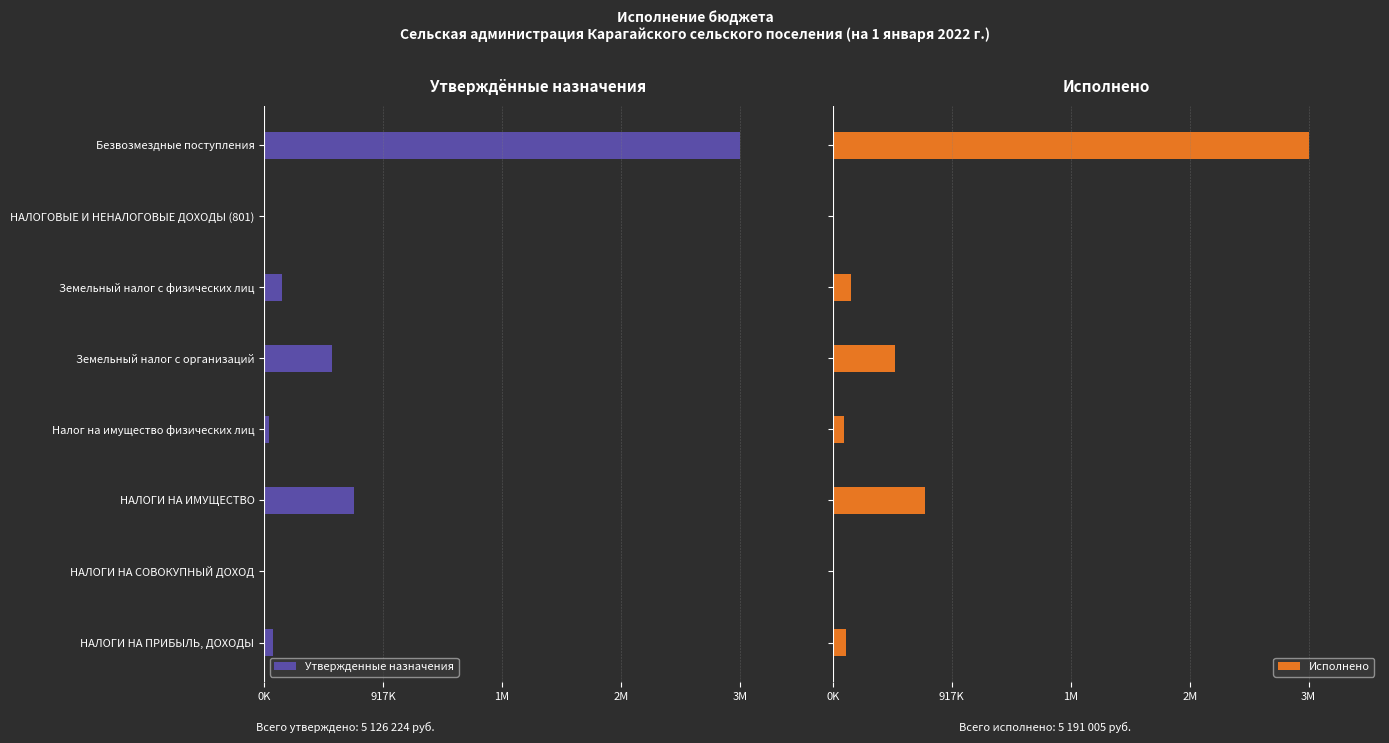

How many series are shown in this chart?

2